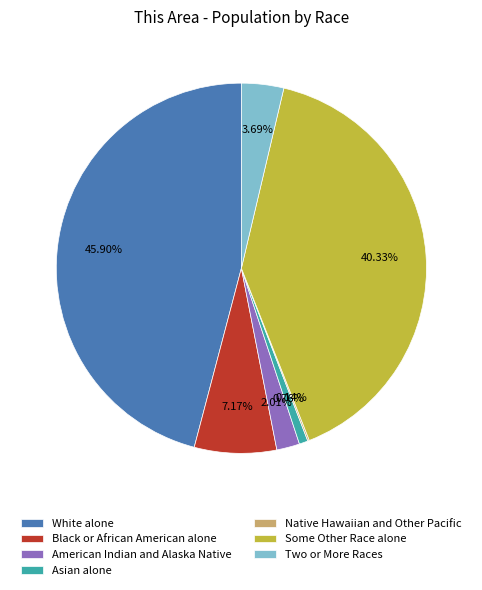

Which slice is the largest?

White alone